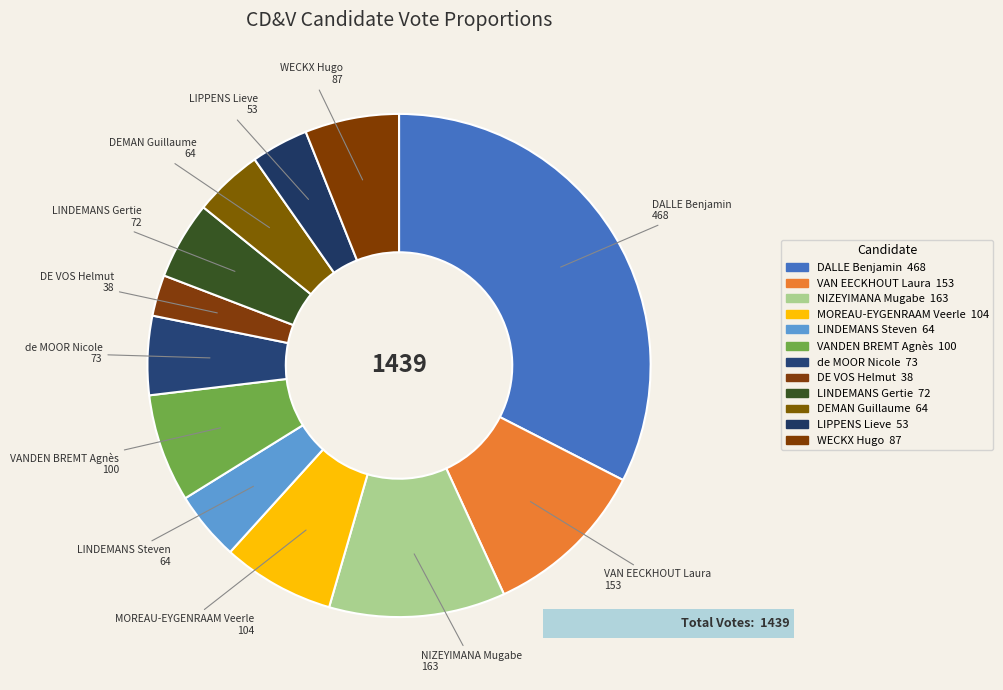

What percentage is the DEMAN Guillaume slice, to the nearest percent?

4%